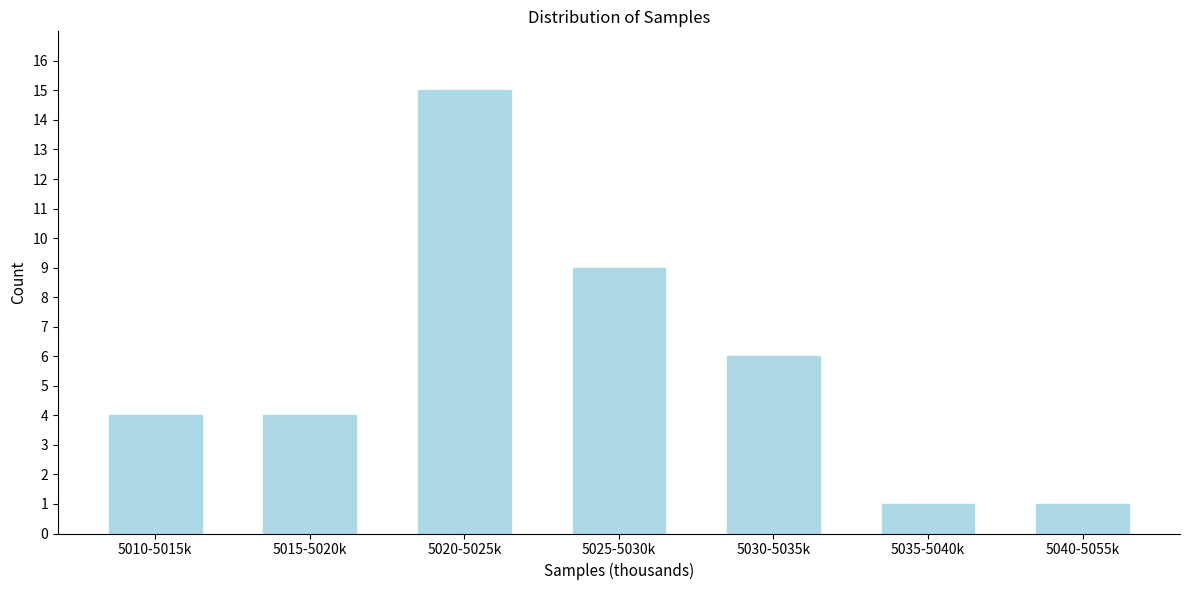

Reading left to right, what are all the values shown in this chart?

5010-5015k=4	5015-5020k=4	5020-5025k=15	5025-5030k=9	5030-5035k=6	5035-5040k=1	5040-5055k=1